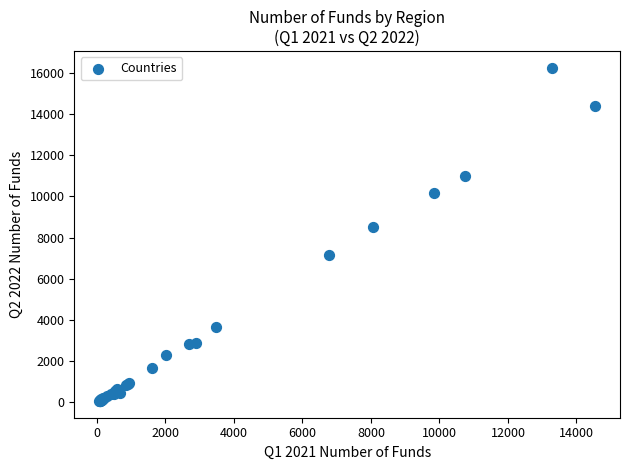

What Y value in the scatter plot is closest to 8156?

8501